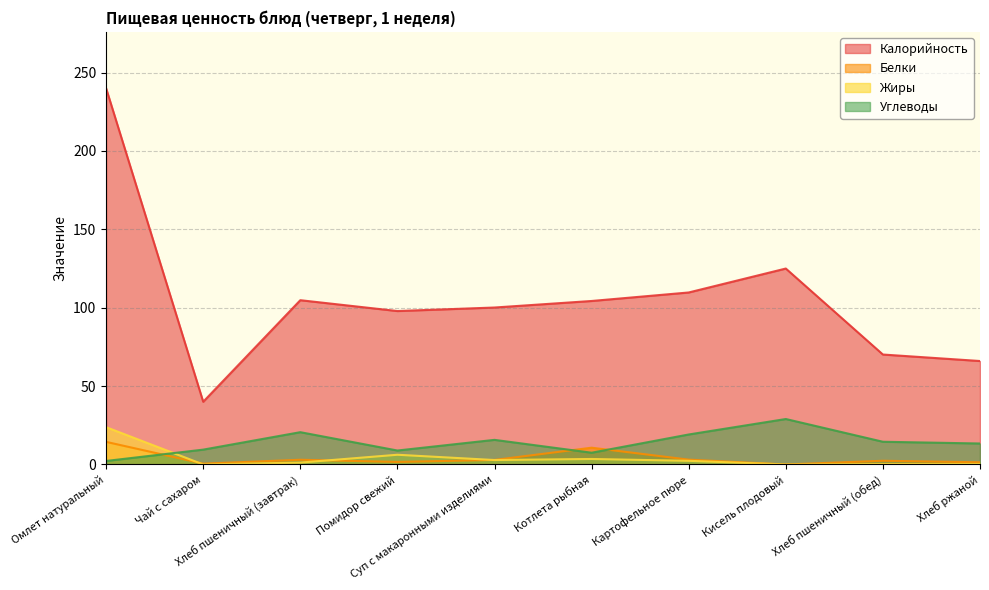

What is the difference between the Калорийность values at Омлет натуральный and Кисель плодовый?

115.0